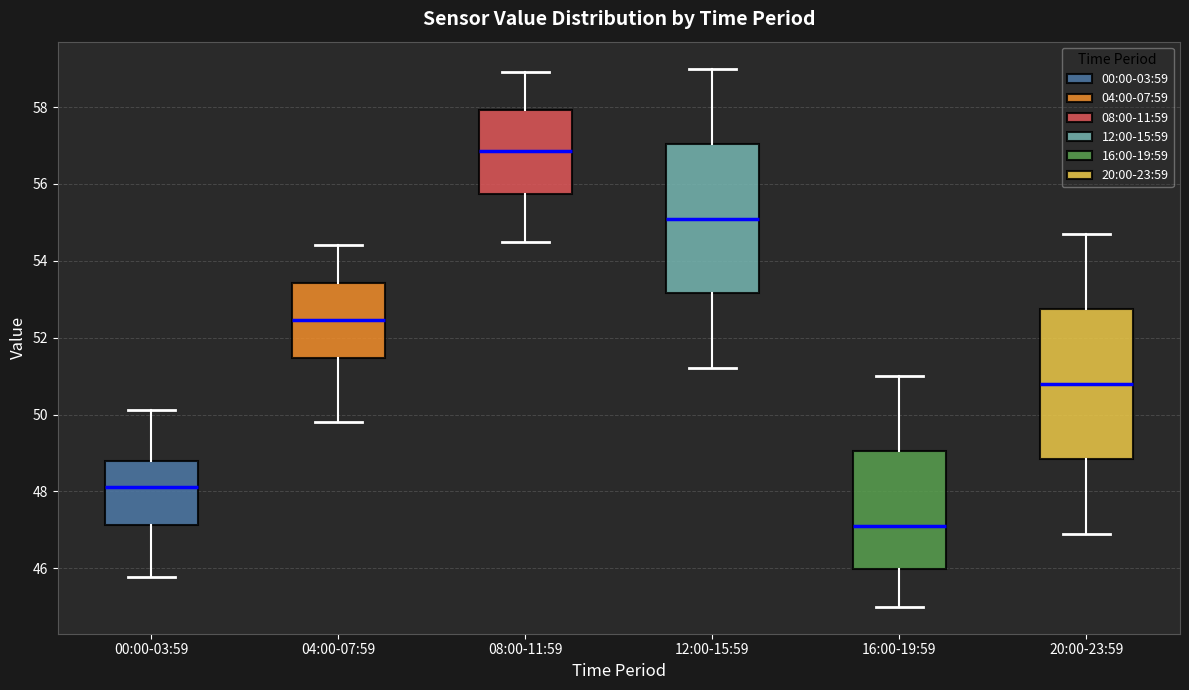

Reading left to right, read every box against the y-axis: the position of its median line, the range the box covers, and the ends of its whiskers. The values are not printed on the chart, so give them approximately, as read against the axis.

00:00-03:59: median 48.2, box 47.2 to 48.8, whiskers 45.8 to 50.2
04:00-07:59: median 52.4, box 51.4 to 53.4, whiskers 49.8 to 54.4
08:00-11:59: median 56.8, box 55.8 to 58.0, whiskers 54.6 to 59.0
12:00-15:59: median 55.2, box 53.2 to 57.0, whiskers 51.2 to 59.0
16:00-19:59: median 47.2, box 46.0 to 49.0, whiskers 45.0 to 51.0
20:00-23:59: median 50.8, box 48.8 to 52.8, whiskers 47.0 to 54.8